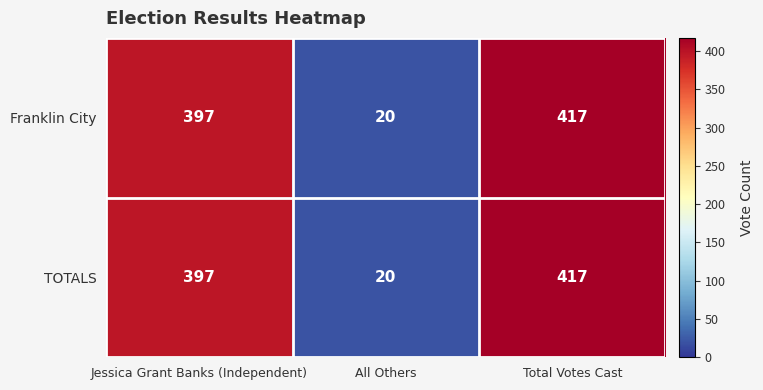

The value of TOTALS at All Others is 20. True or false?

True